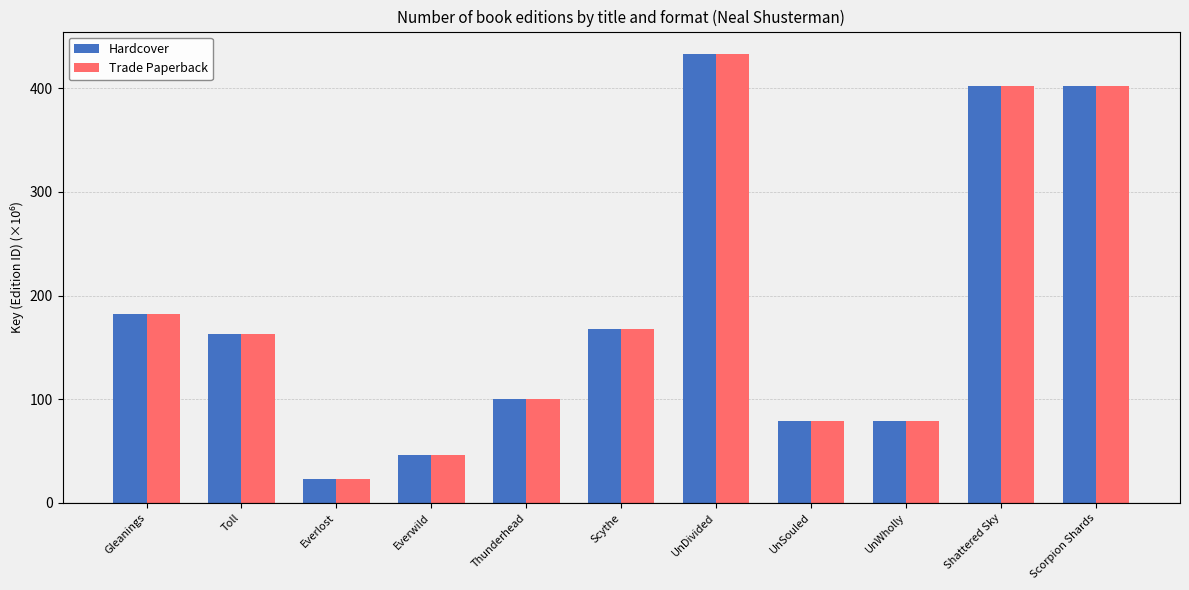

At how many categories does at least one series exceed 56?

9